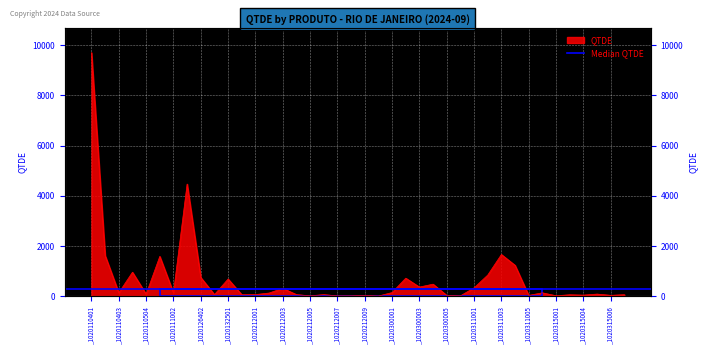

What is the ratio of the value at _1020111002 to the value at _1020315004?

3.2